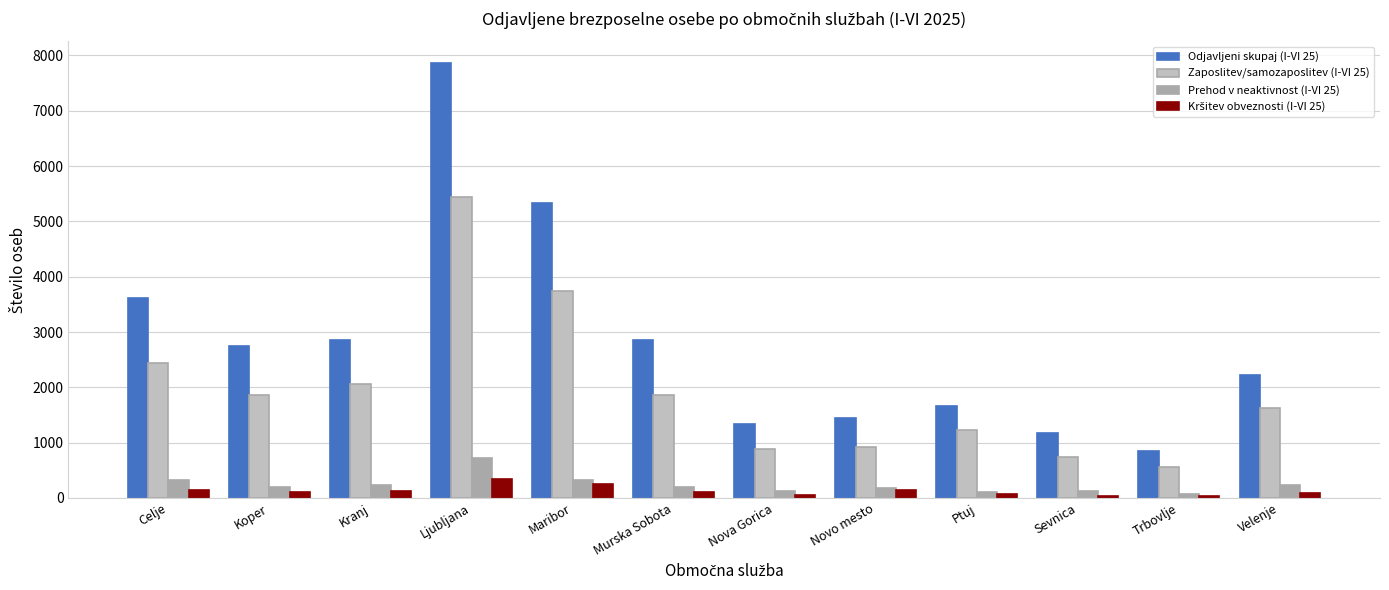

How many groups of bars are there?

12